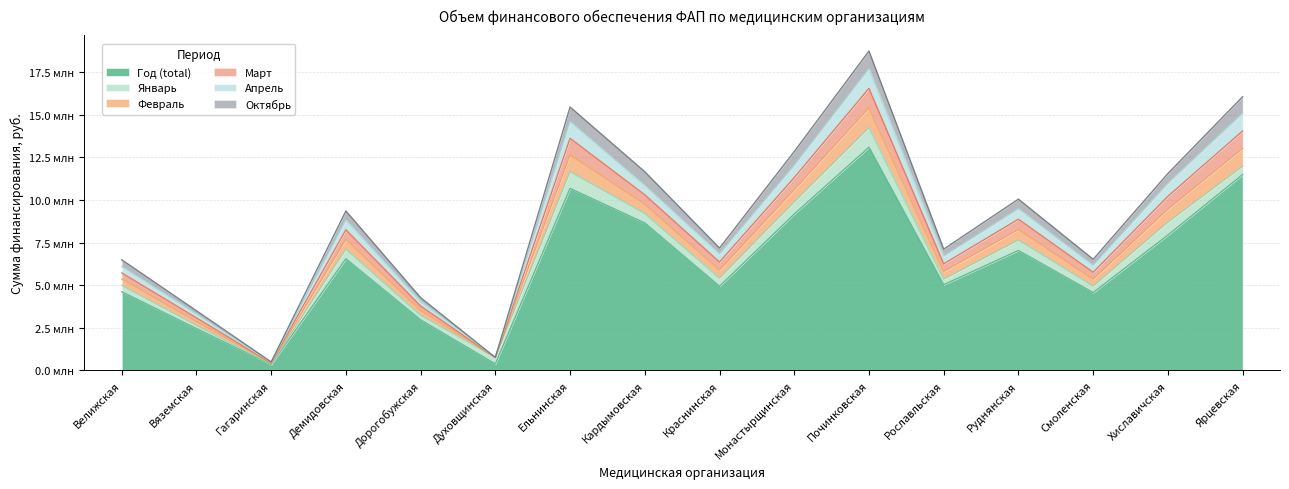

What is the label of the 1st point from the right?

Ярцевская